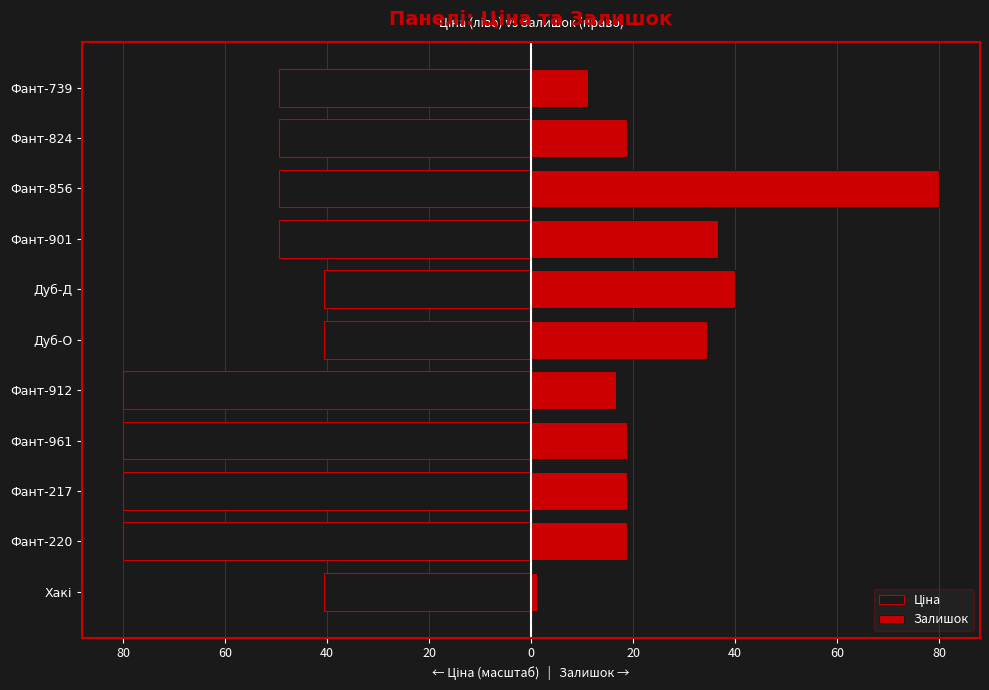

What are all the series names shown in the legend?

Ціна, Залишок